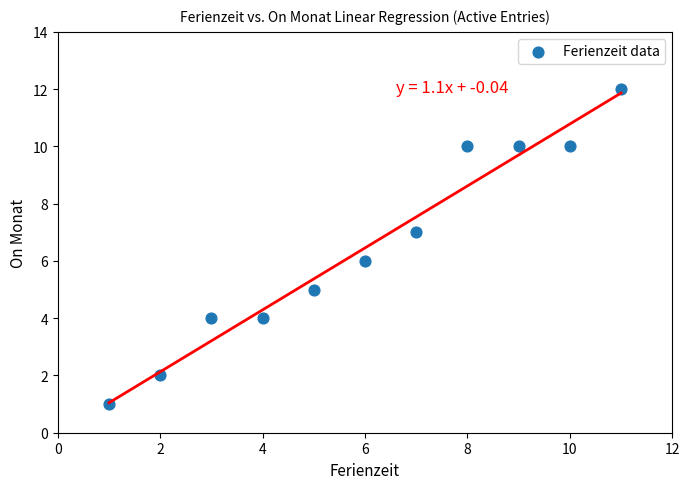

What is the average X value?

6